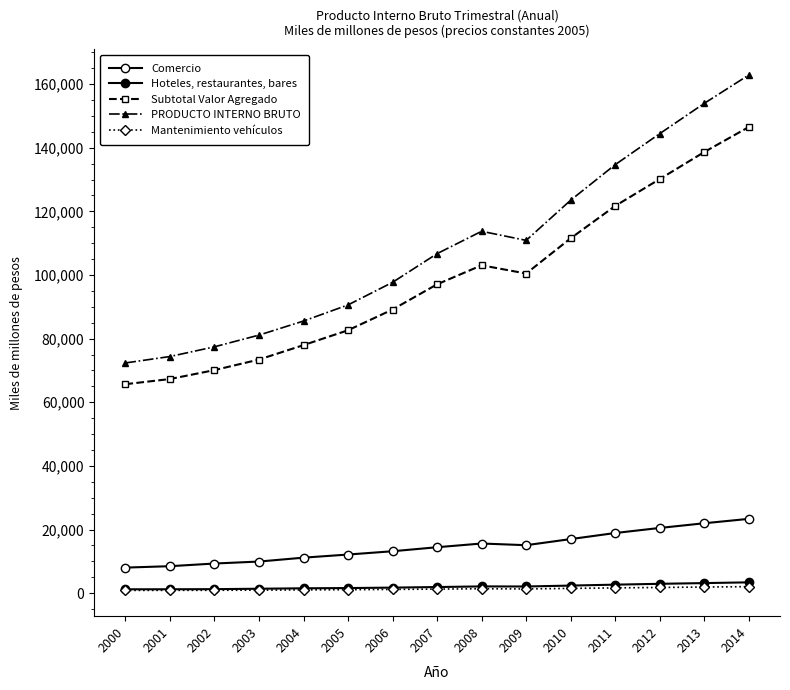

What is the value of the Subtotal Valor Agregado point at the 13th from the left?

130149